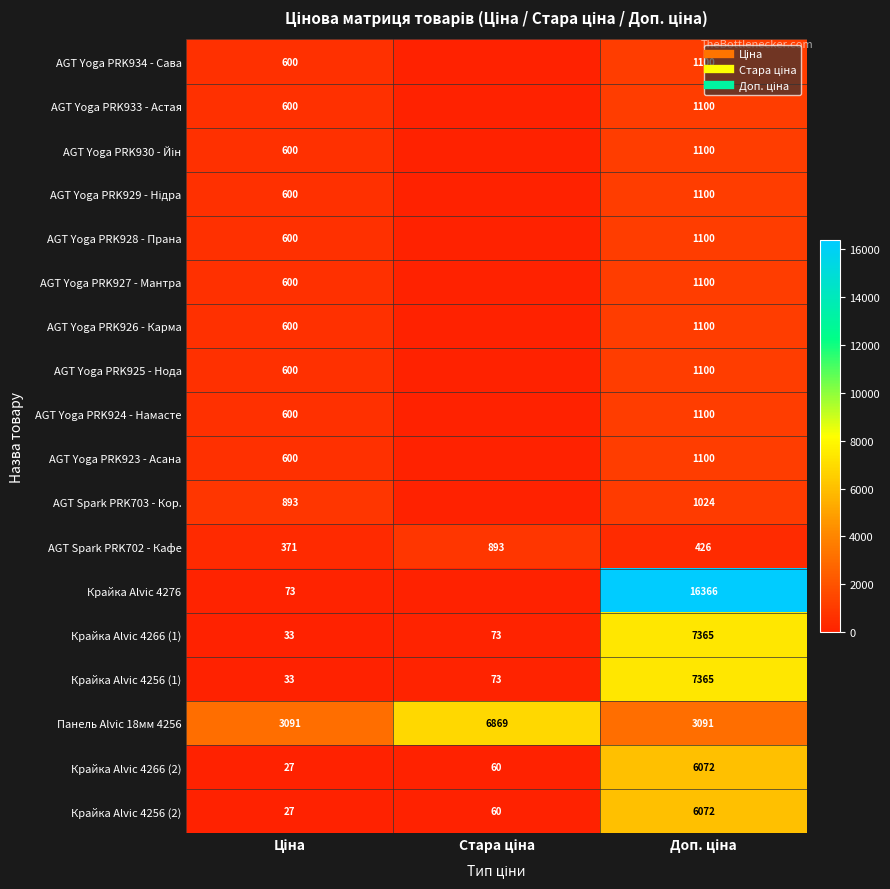

What is the total value across all series at Ціна?

10547.2